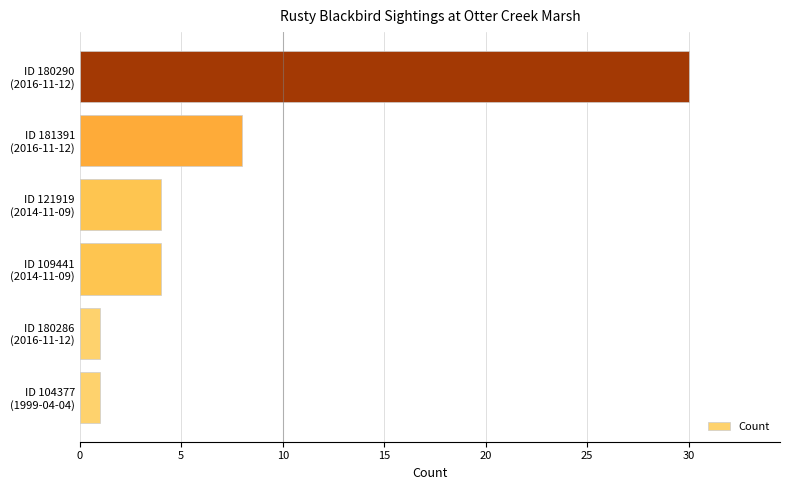

What is the difference between the second highest and second lowest values?

7